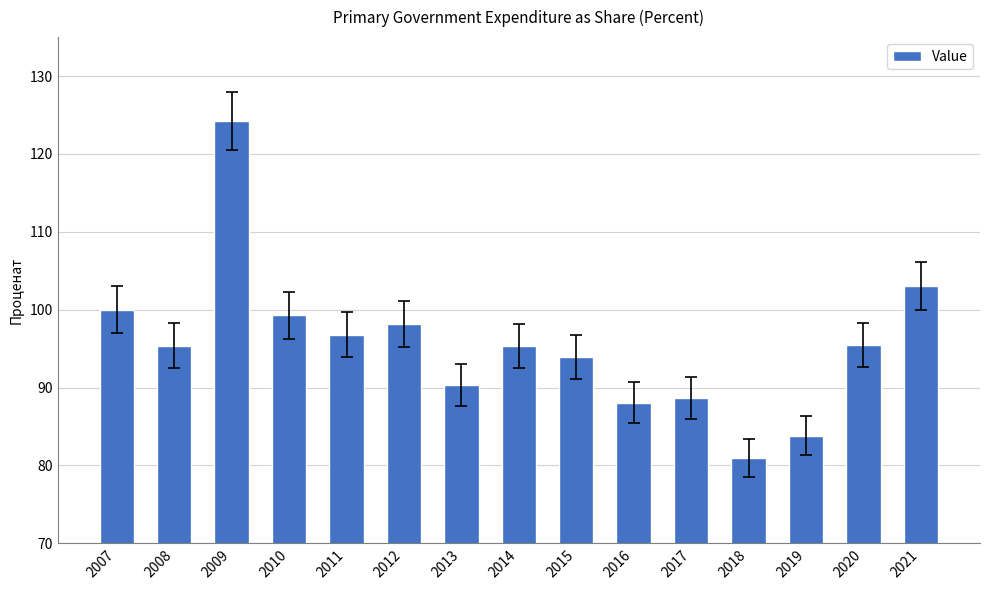

Does the chart contain any negative values?

No